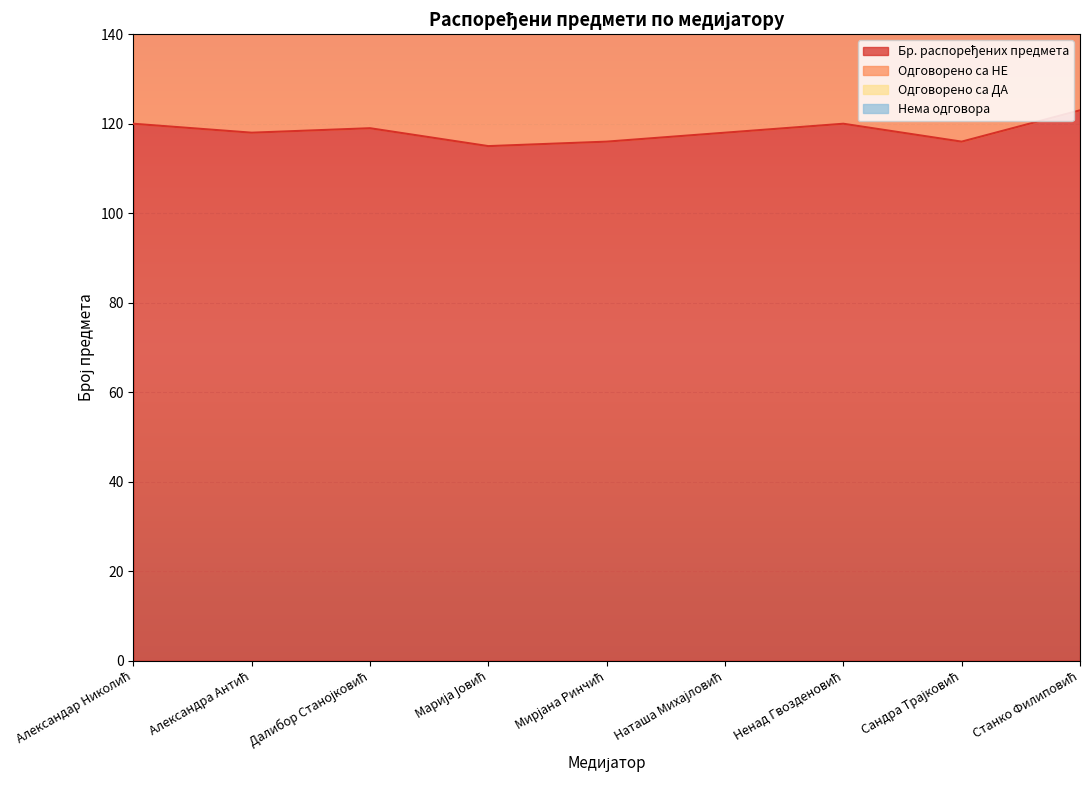

What is the difference between the Нема одговора values at Сандра Трајковић and Далибор Станојковић?

2